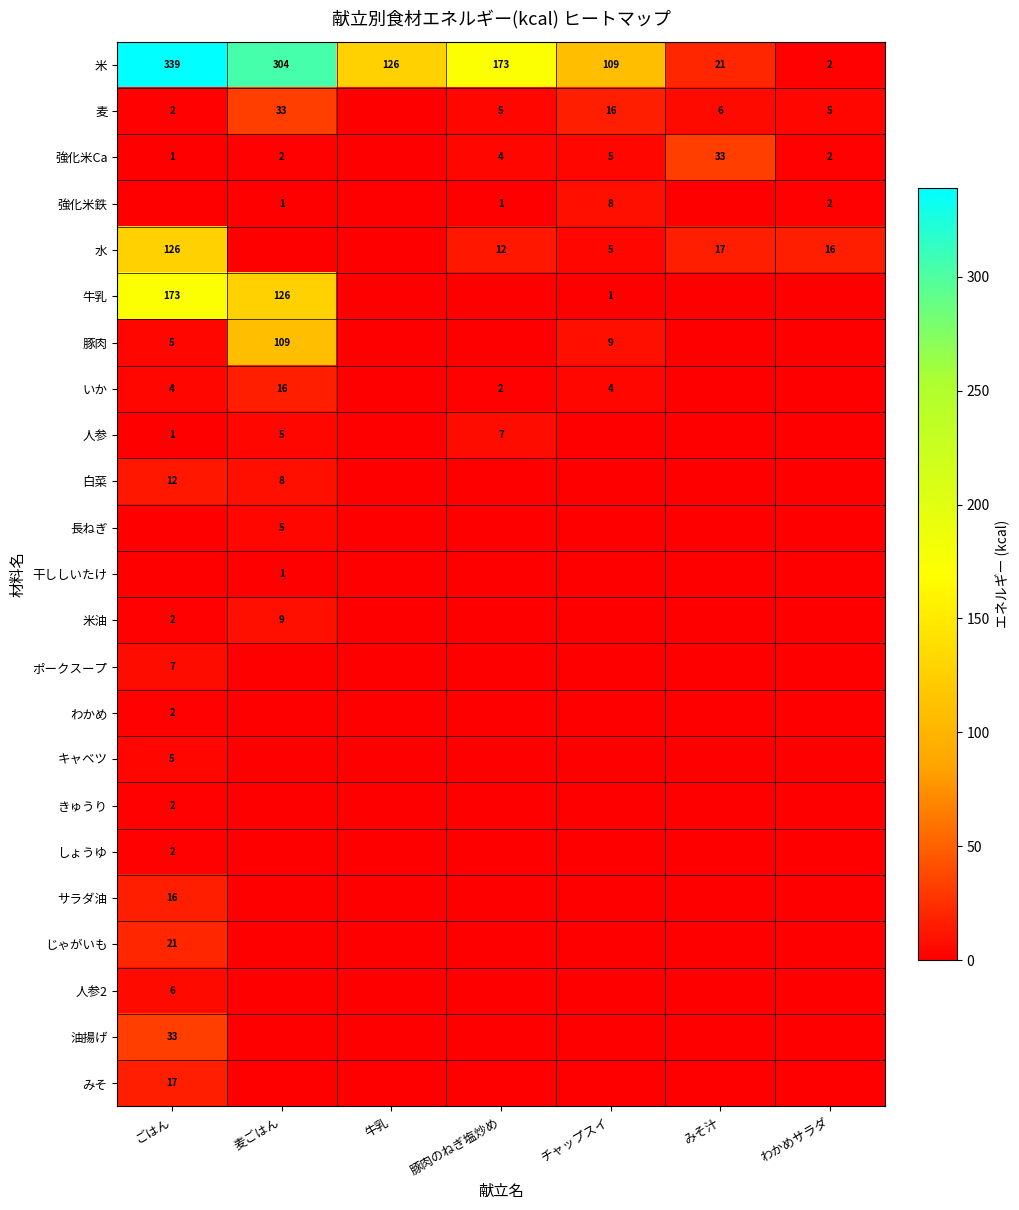

The 水 series shows 27 at わかめサラダ. True or false?

False